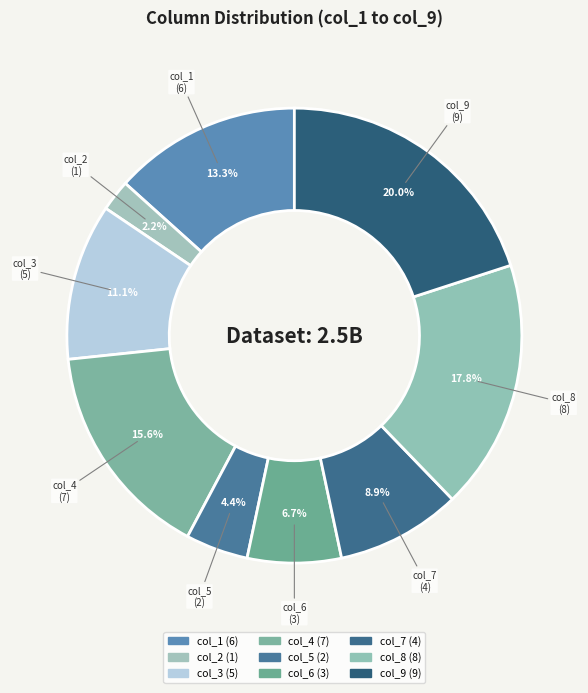

True or false: col_7 accounts for 9% of the total.

True